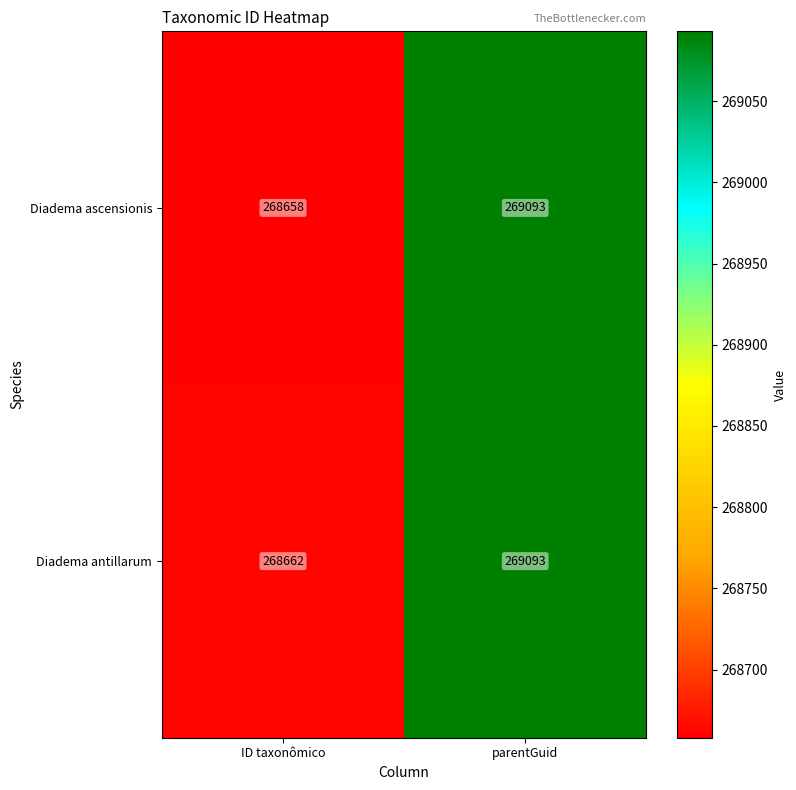

Is it true that Diadema ascensionis equals 269093 at parentGuid?

True